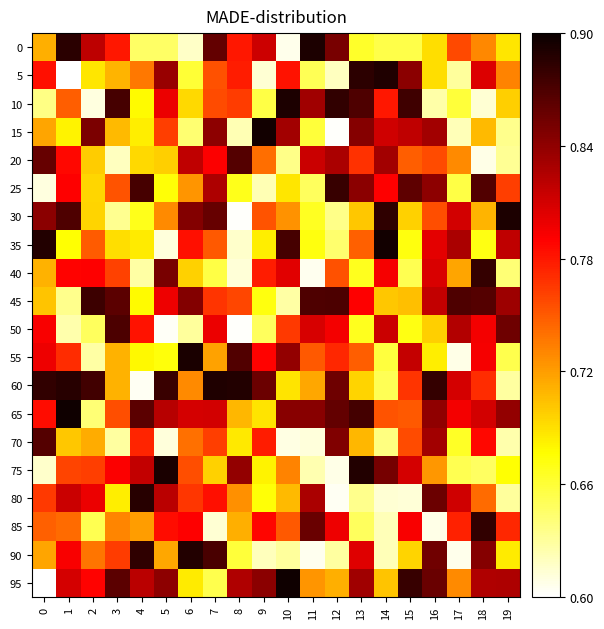

What is the greatest value displayed?

0.9